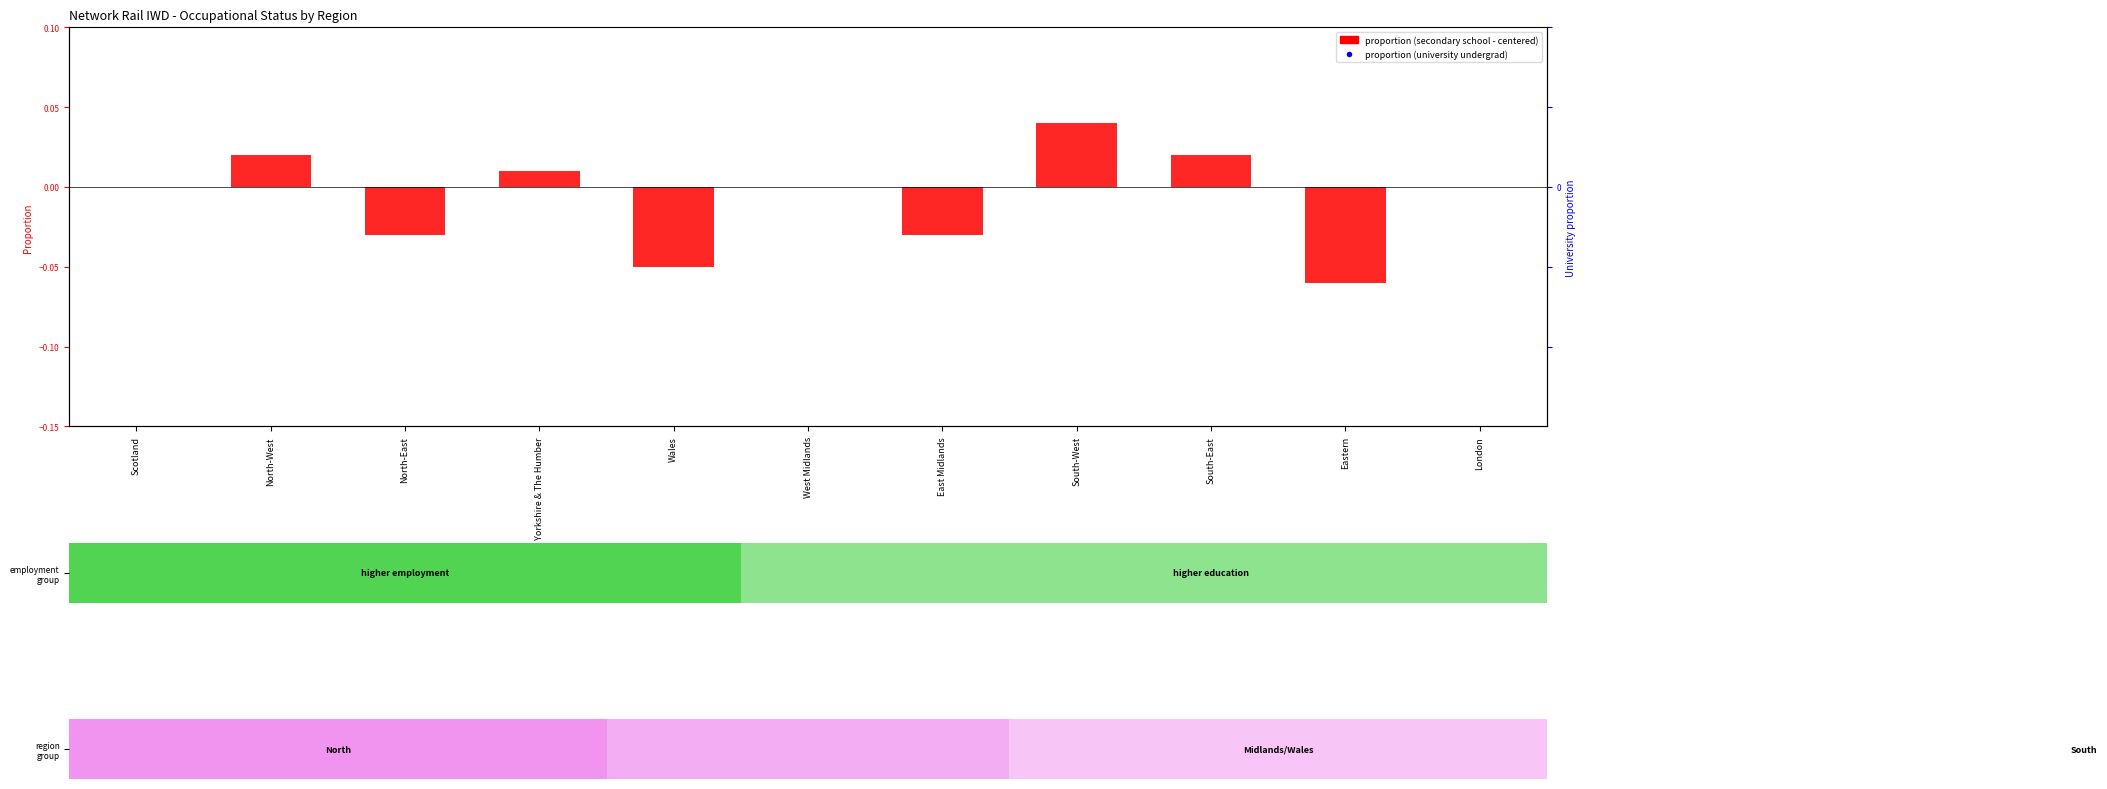

Is it true that proportion (secondary school) equals 0.0 at South-East?

False